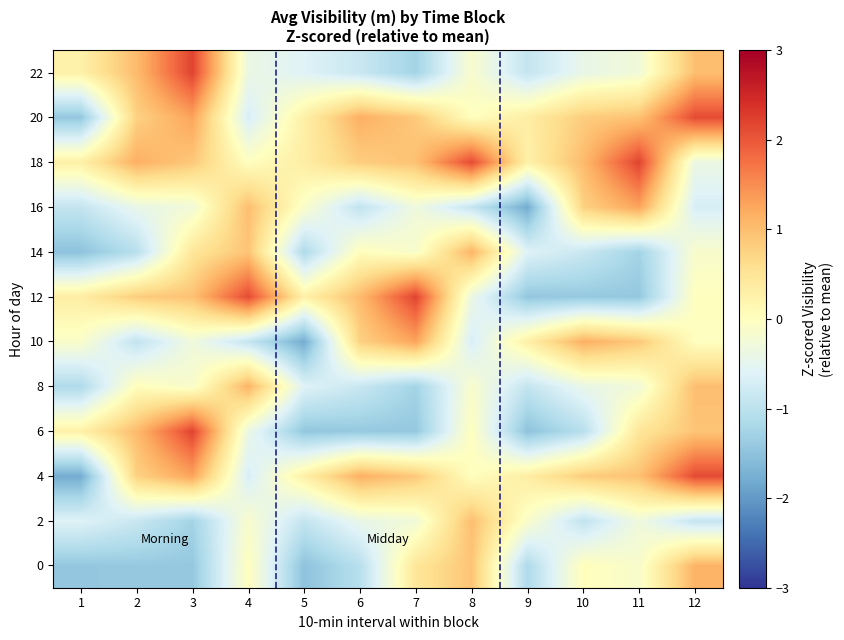

How many data points does each series have?

12